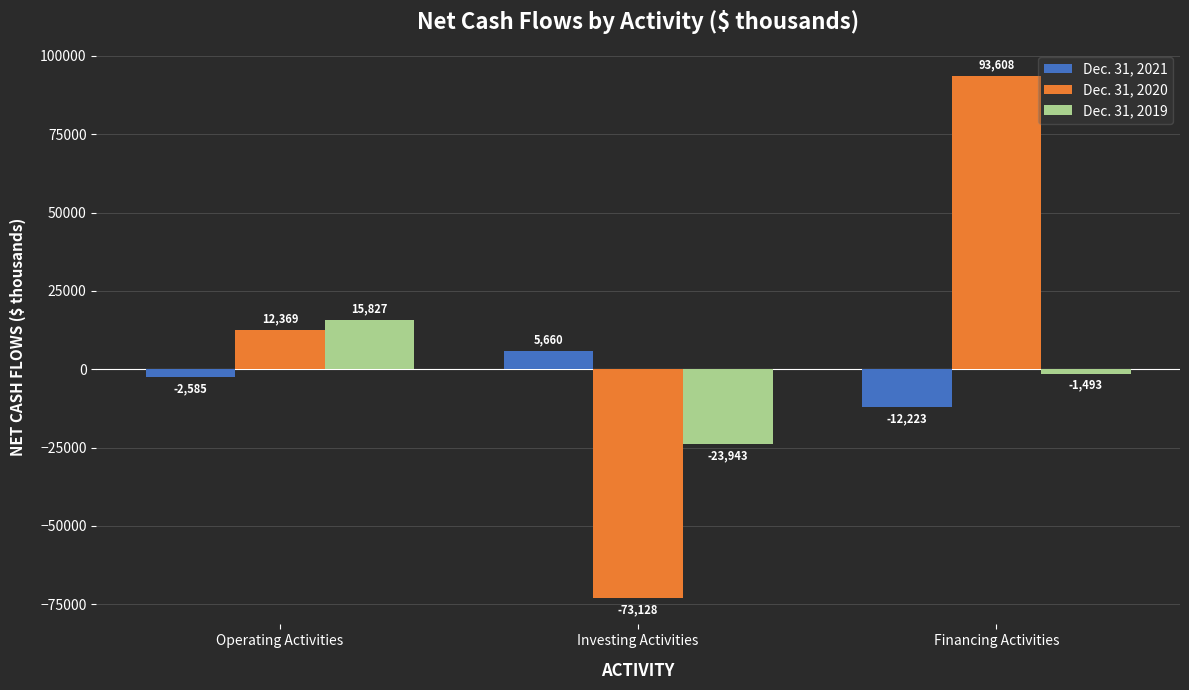

What is the difference between the highest and lowest values at Operating Activities?

18412